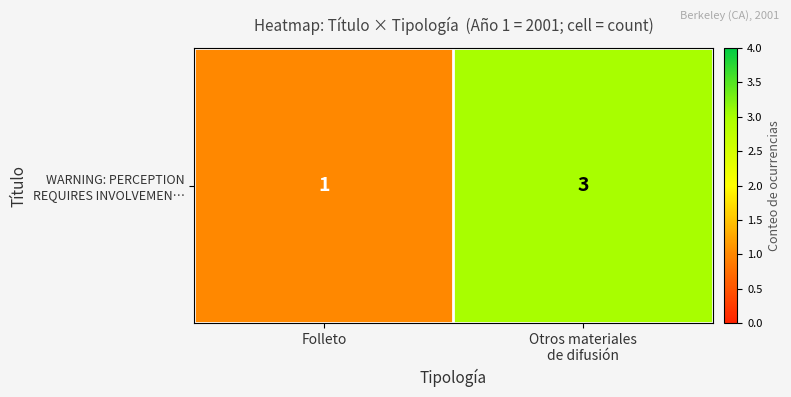

Where is the data nearest to the value 2?

Folleto